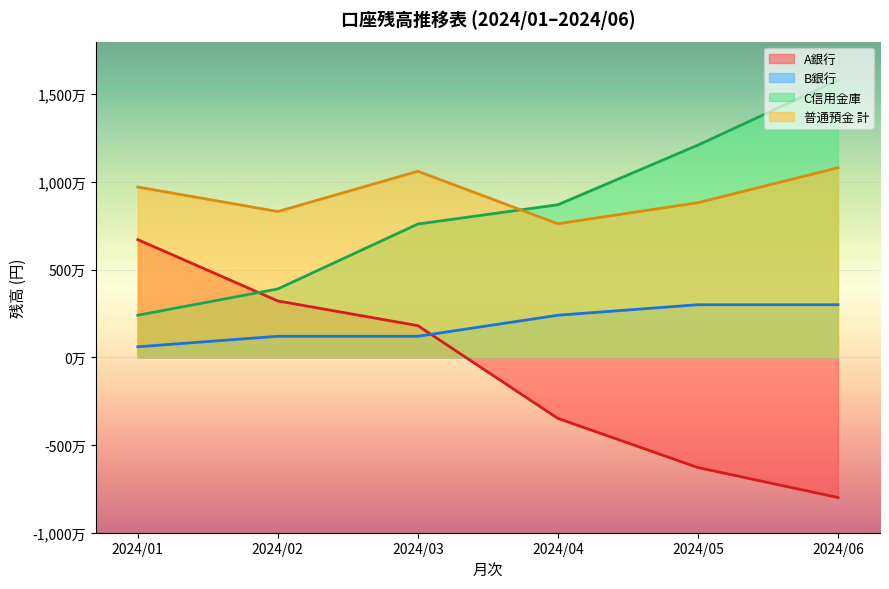

Is it true that B銀行 equals 554438 at 2024/02?

False